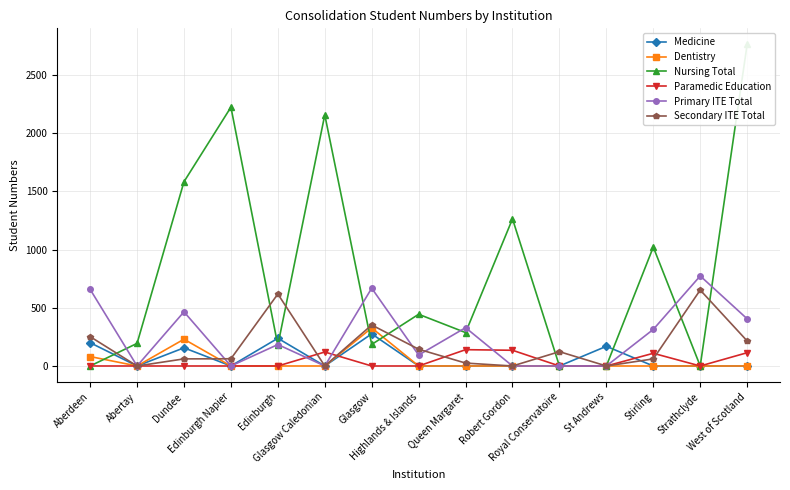

How many data points in Nursing Total are above 287?

7